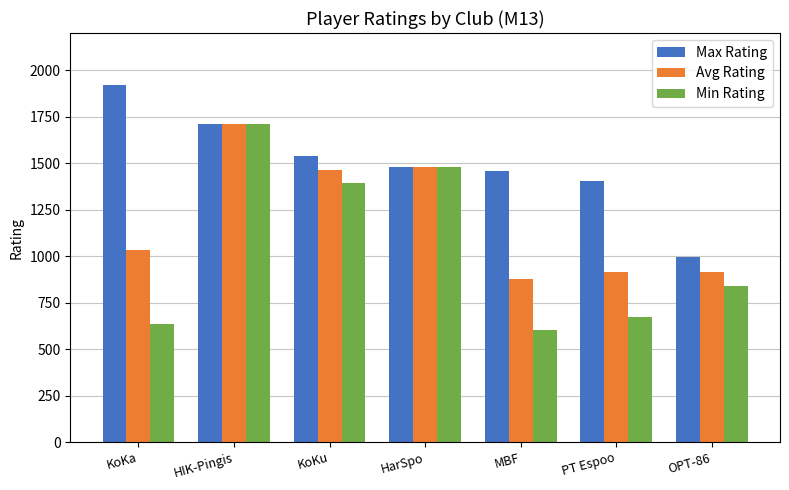

Which series has the largest total across all categories?

Max Rating